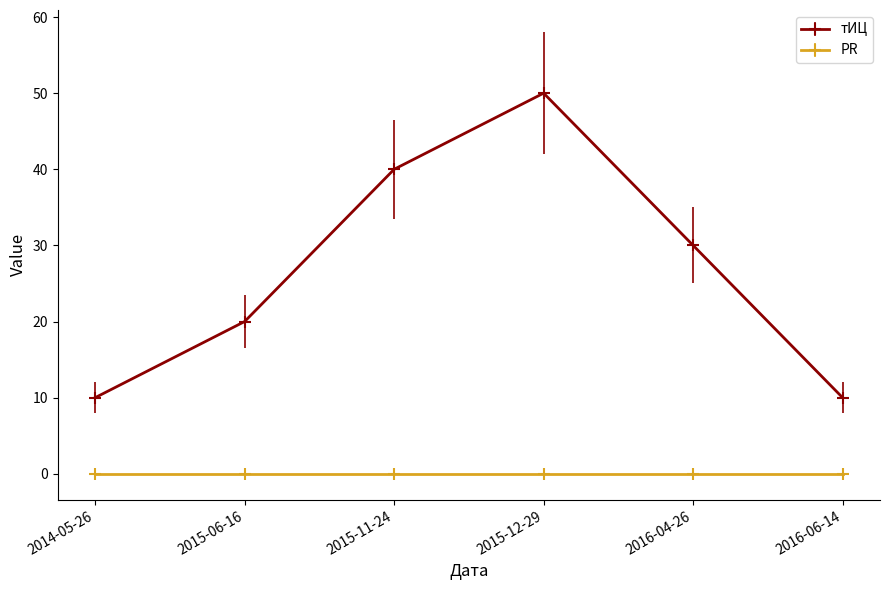

Where is the first local maximum for тИЦ?

2015-12-29